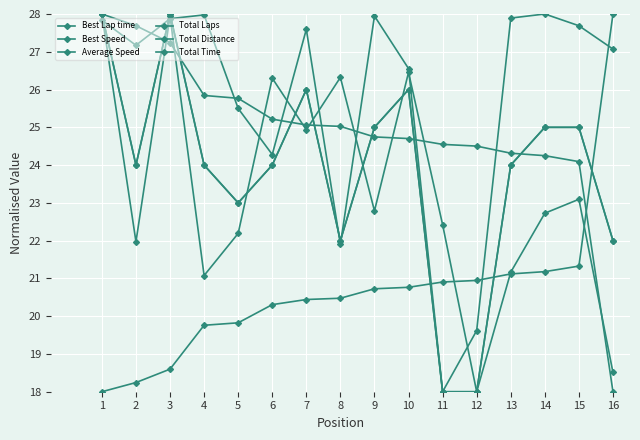

Does the chart have visible grid lines?

Yes